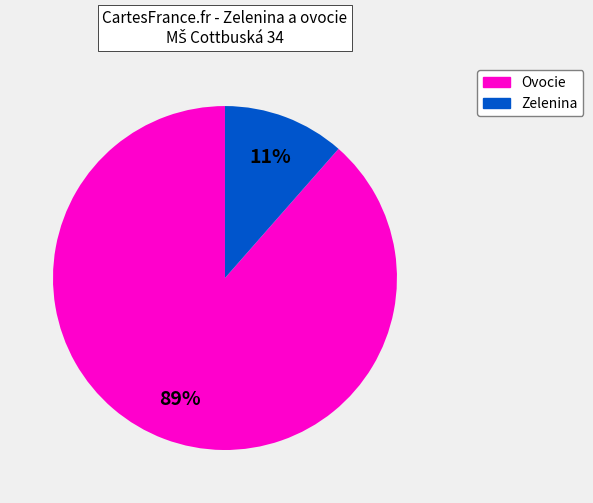

To the nearest percent, what is the average slice percentage?

50%